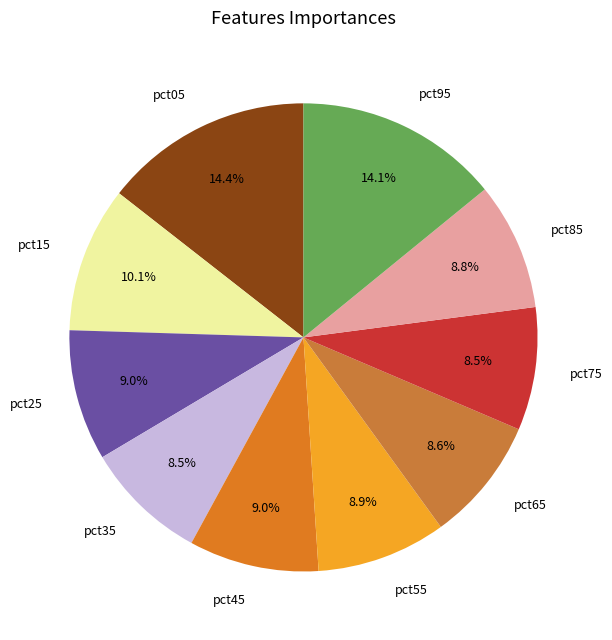

Is there any slice that represents more than half of the pie?

No